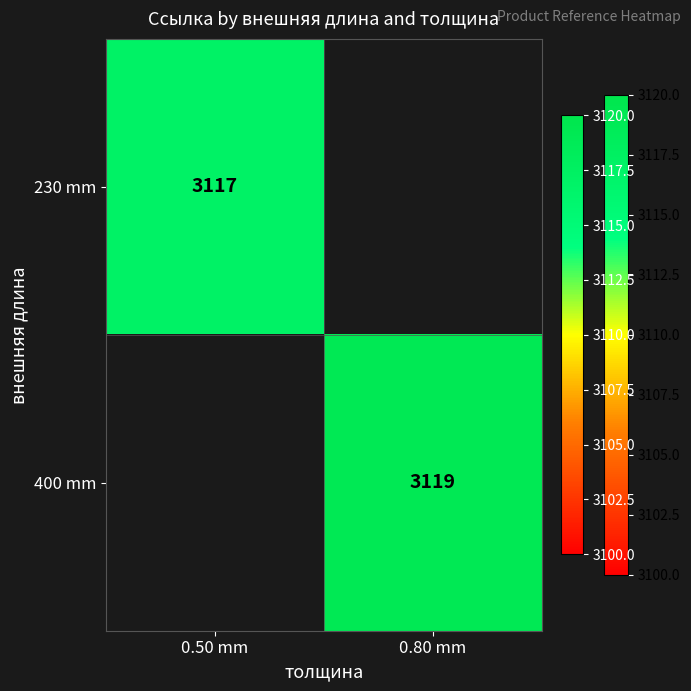

The 400 mm series shows 3119 at 0.80 mm. True or false?

True